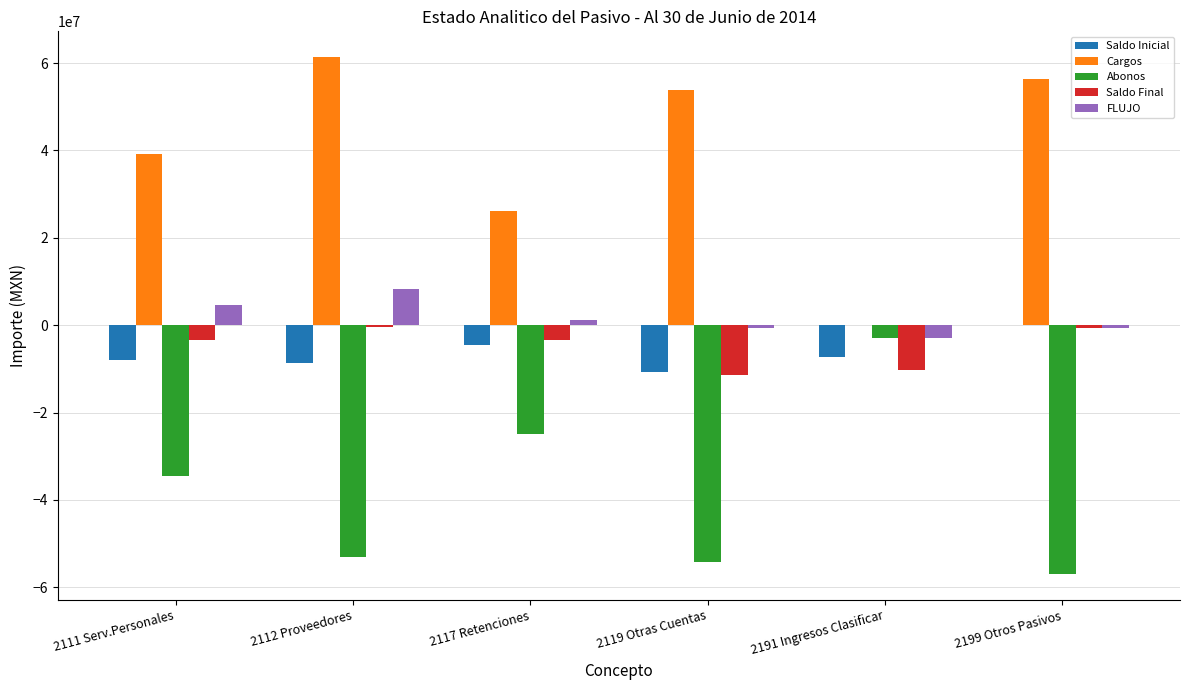

What is the maximum value for Abonos?

-2858375.0